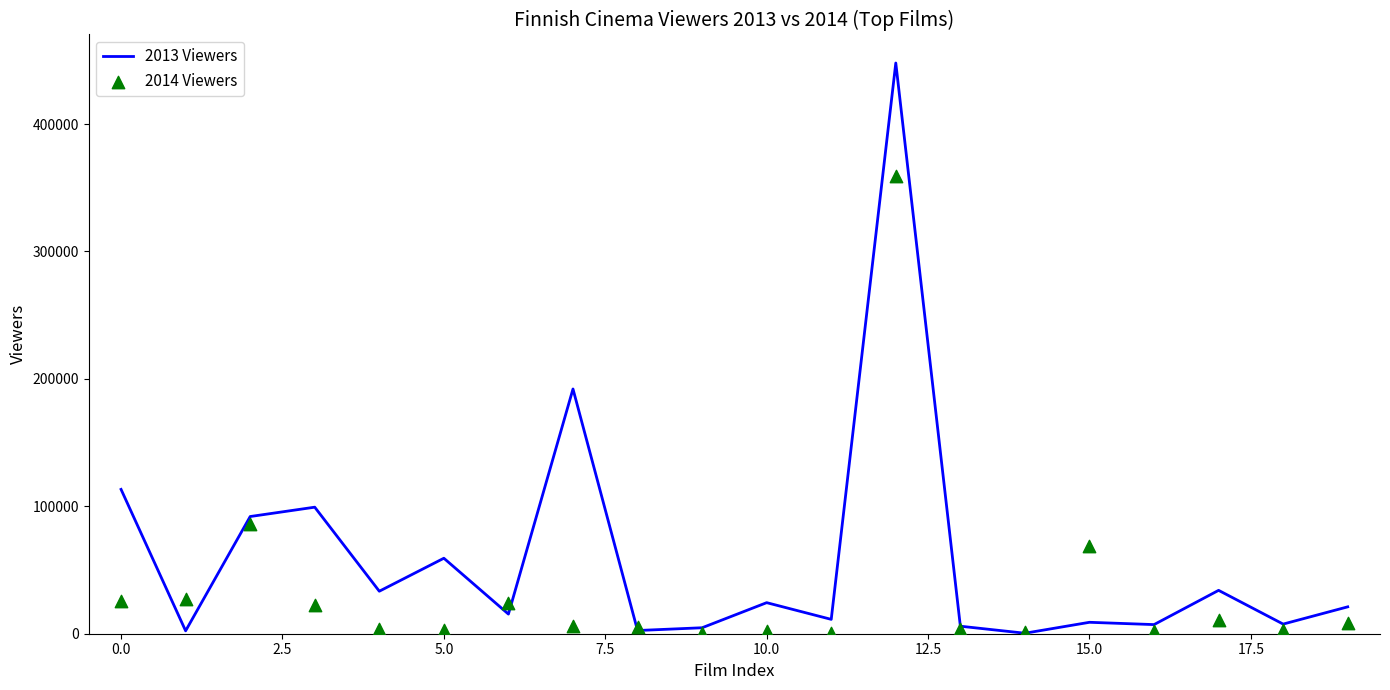

Which series has the largest Y range (max minus min)?

2013 Viewers